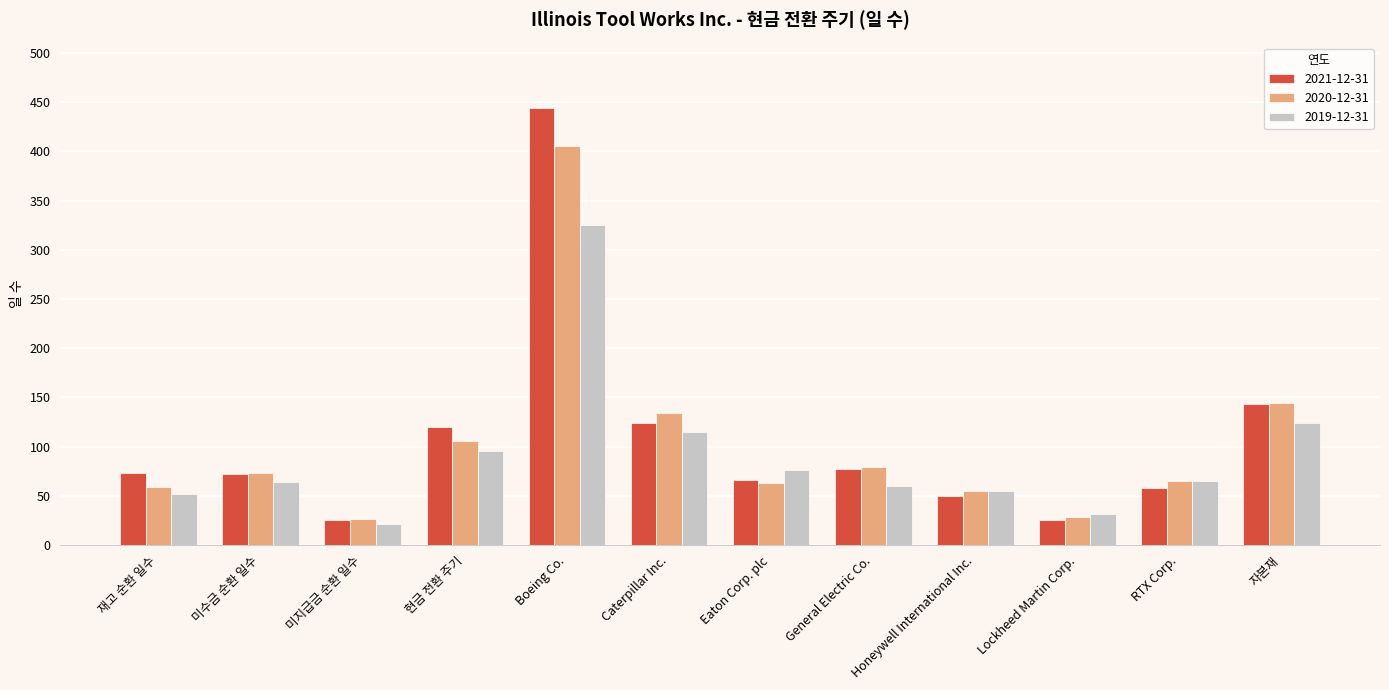

List the series in order of their peak value, highest first.

2021-12-31, 2020-12-31, 2019-12-31